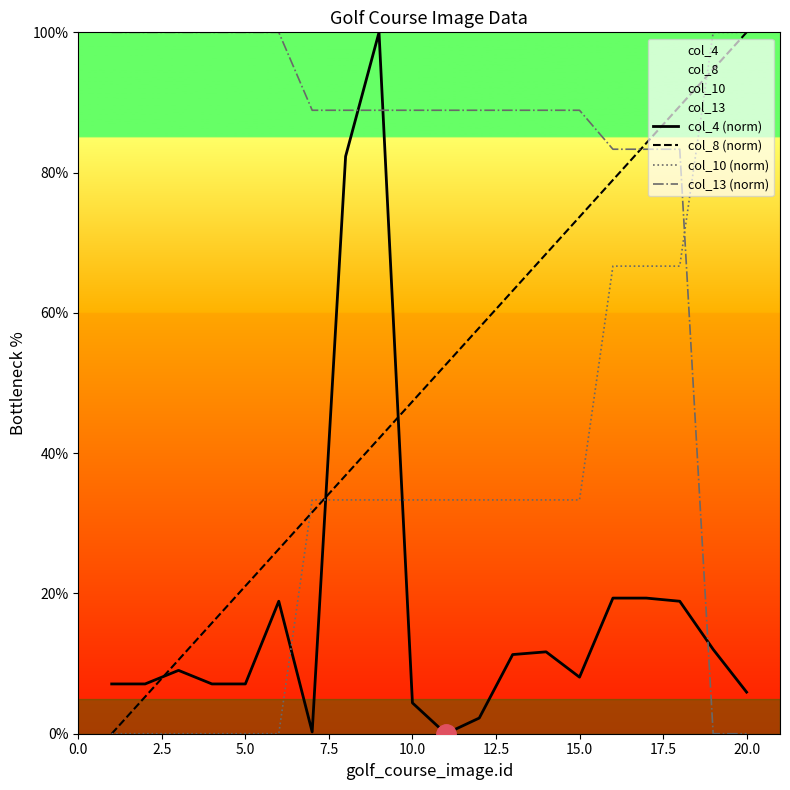

Which series has the largest total across all categories?

col_13 (norm)